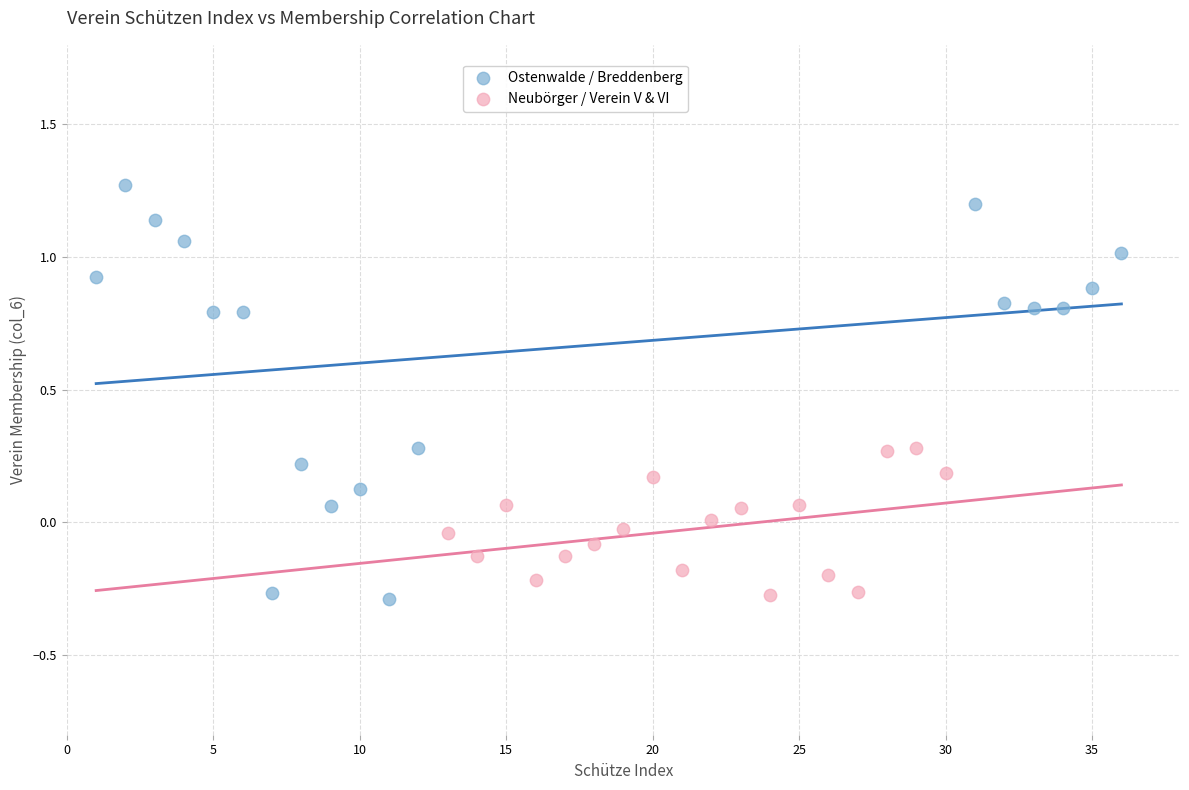

Which series reaches the maximum Y coordinate?

Ostenwalde / Breddenberg